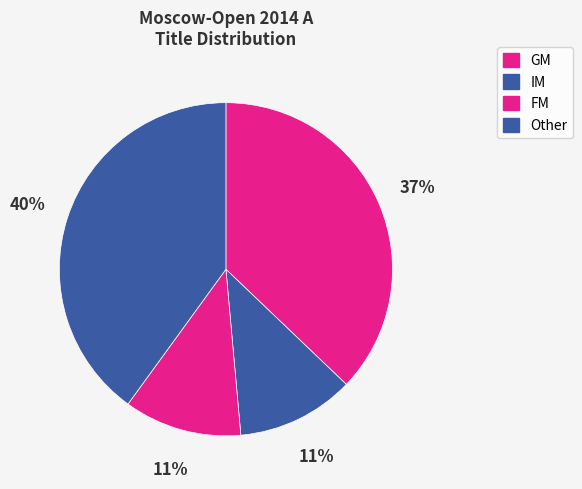

How many segments does this pie chart have?

4